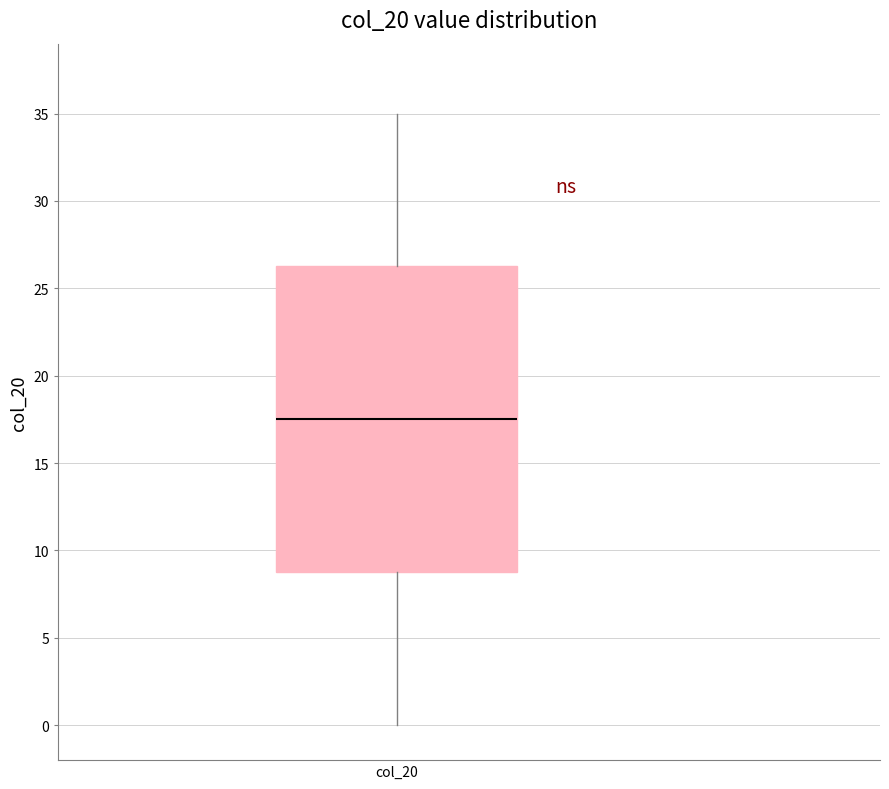

Transcribe this box plot: give where the median line is, the range the box spans, and where the two whiskers end, as read against the y-axis. The values are not printed on the chart, so give them approximately, as read against the axis.

median 17.5, box 9.0 to 26.5, whiskers 0.0 to 35.0